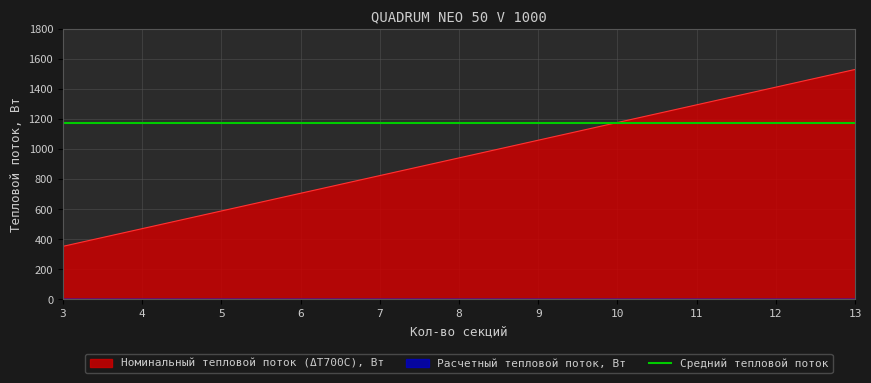

How many values are below 942?

5